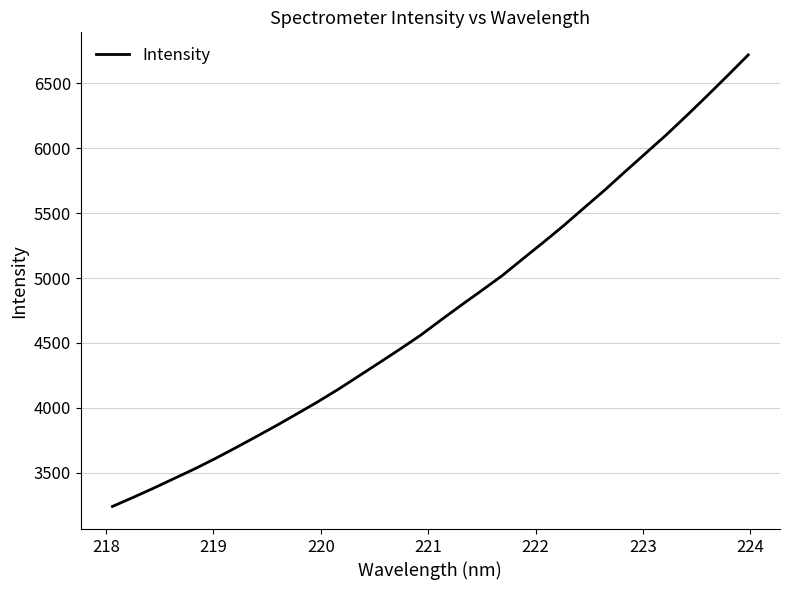

Reading left to right, list all the values displayed in this chart.

3238.8	3308.1	3379.5	3454.0	3528.3	3607.6	3691.2	3776.8	3863.7	3953.9	4045.5	4142.0	4244.2	4346.8	4450.7	4557.3	4675.4	4791.0	4904.4	5019.4	5148.0	5274.9	5404.9	5542.6	5678.7	5821.8	5962.8	6103.8	6253.1	6405.7	6561.6	6720.4